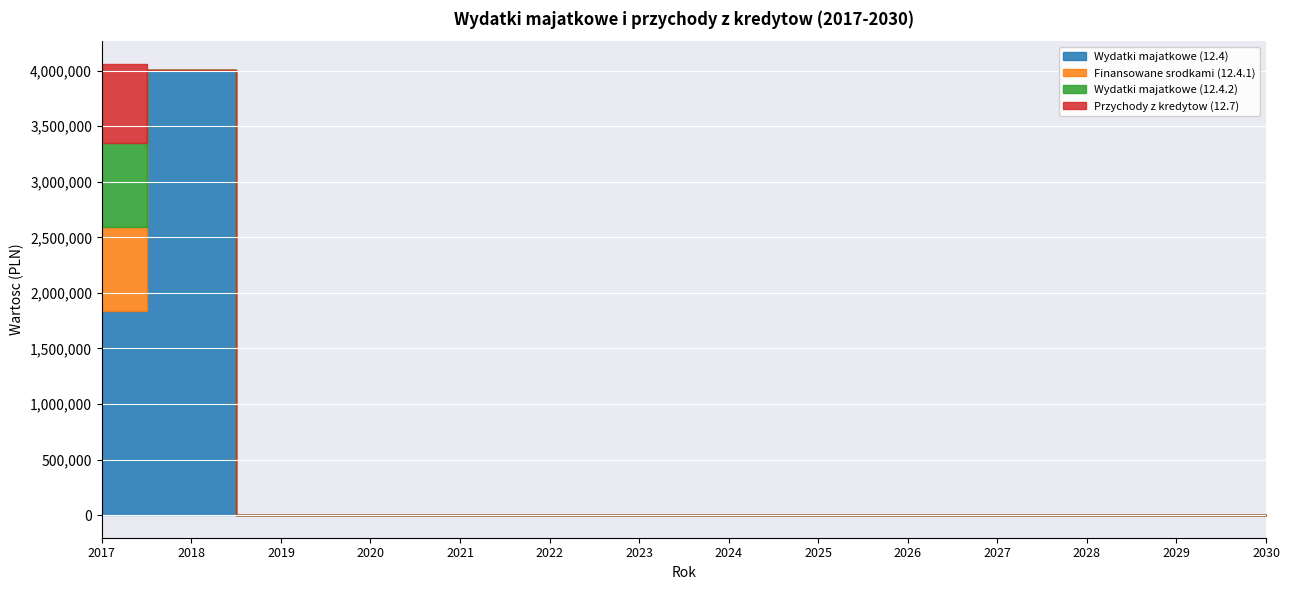

At which label is Przychody z kredytow (12.7) closest to 357246?

2018